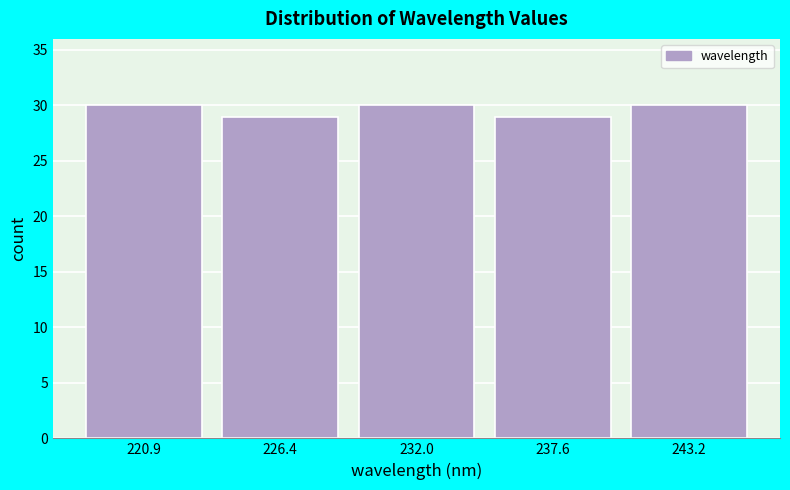

What is the height of the bar covering 224 to 229 on the x-axis? Neither the bar edges nor the heights are printed on the chart, so give them approximately, as read against the axes.

29